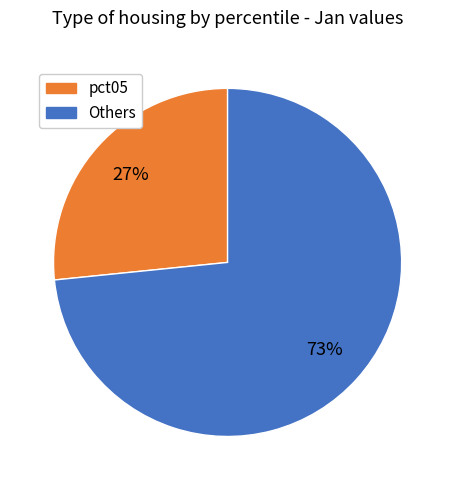

Is it true that pct05 is 27% of the pie?

True